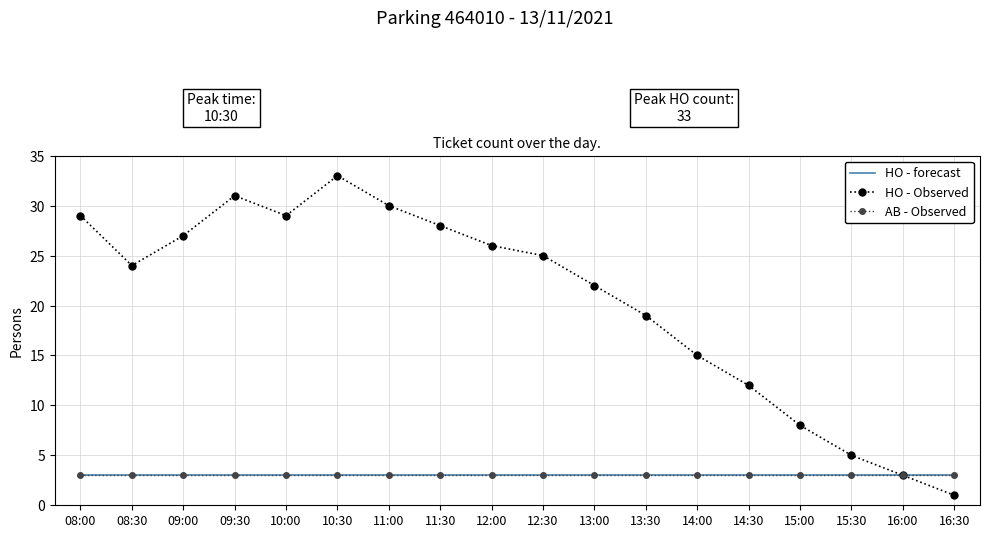

List the series in order of their peak value, highest first.

HO - Observed, HO - forecast, AB - Observed